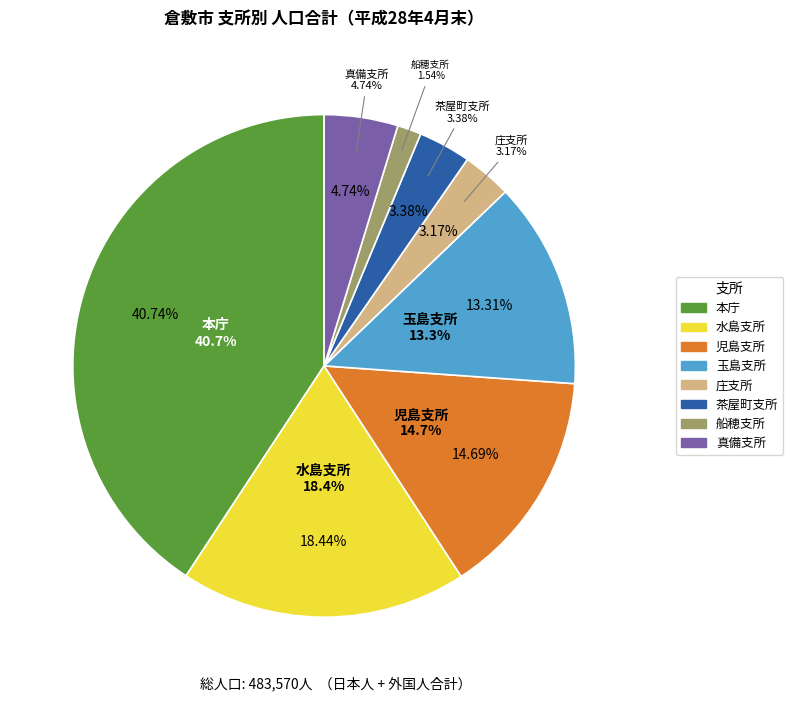

What percentage is the 船穂支所 slice, to the nearest percent?

2%